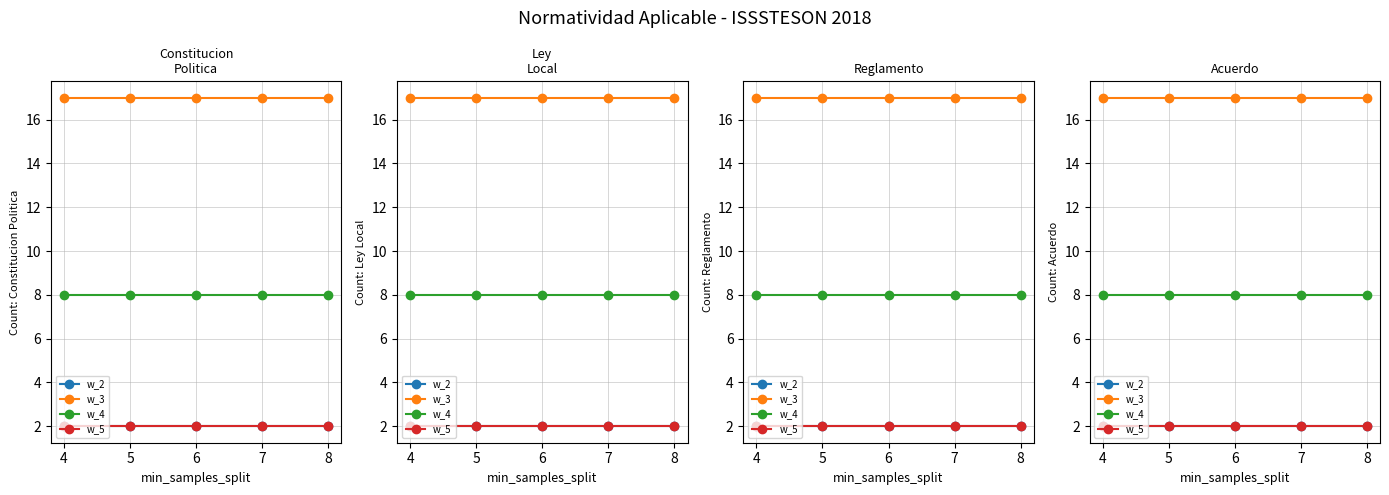

True or false: w_3 has more than 2 interior local peaks.

False